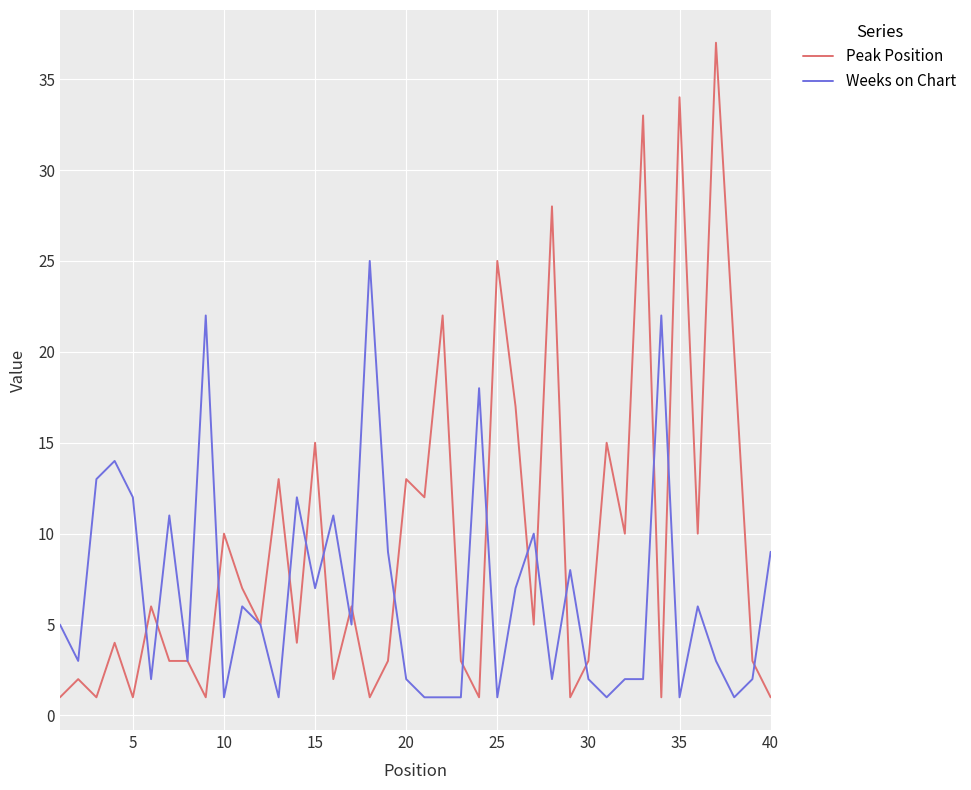

Which series has the widest spread of values?

Peak Position